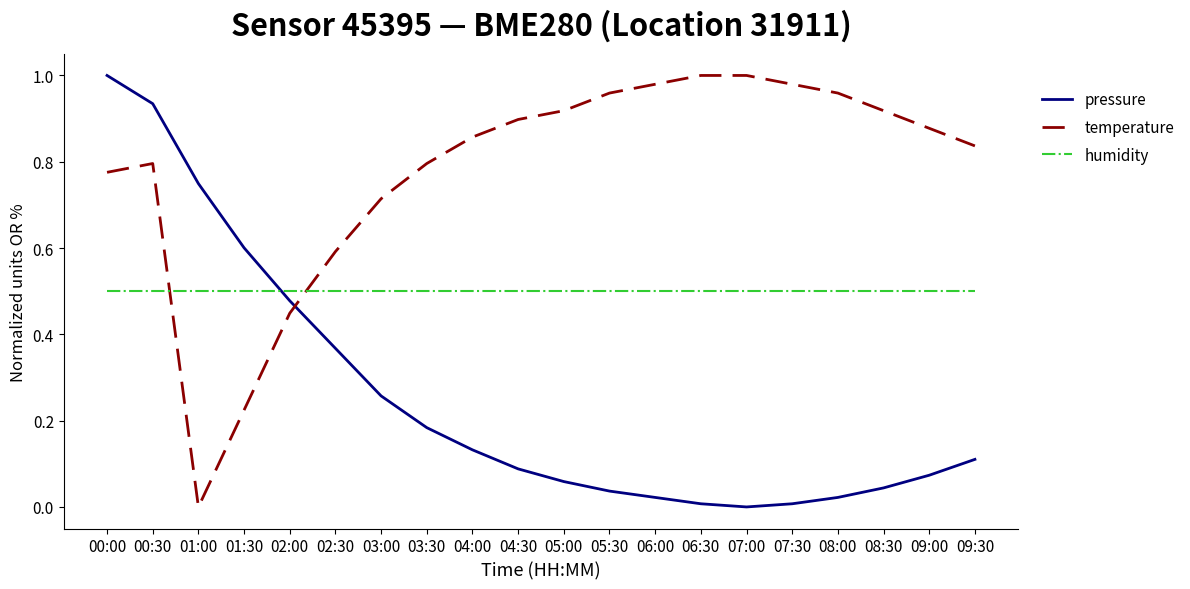

True or false: temperature has a value of 0.5 at 03:00.

False